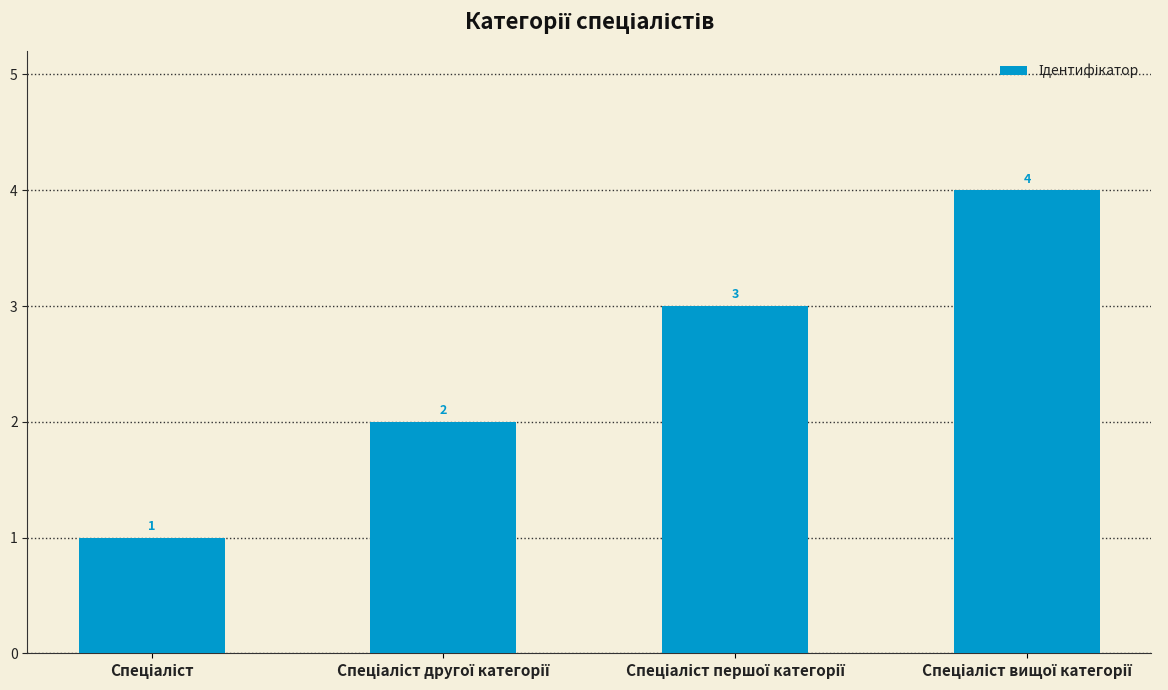

What is the sum of all values?

10